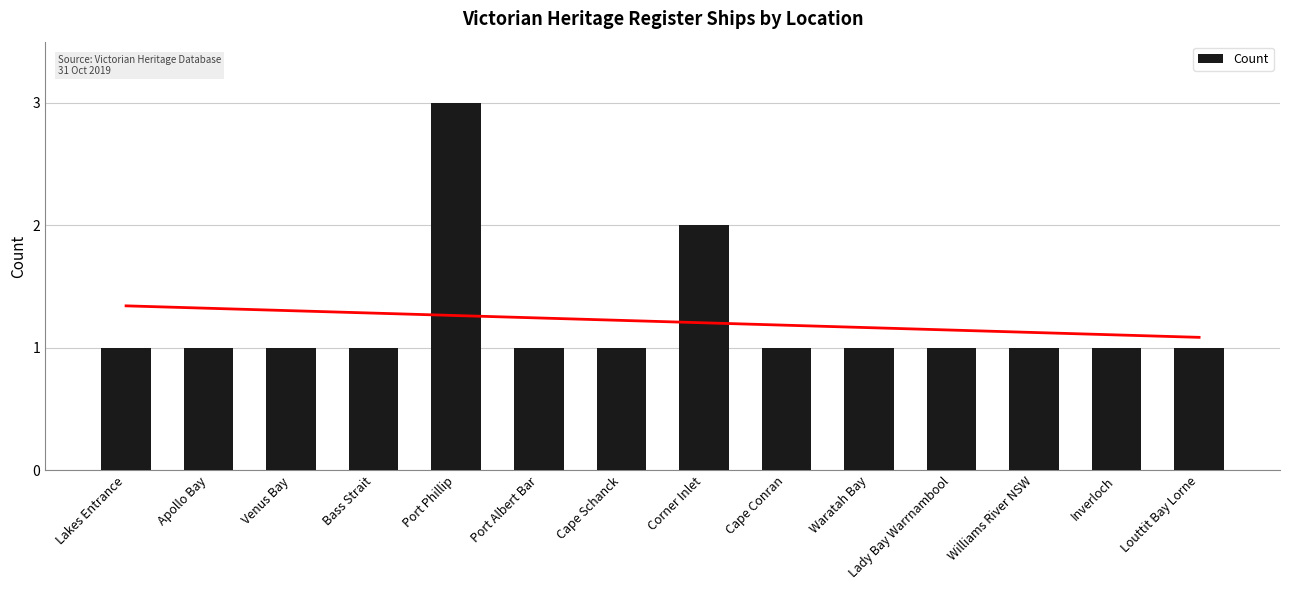

Rank the categories by value from lowest to highest.

Lakes Entrance, Apollo Bay, Venus Bay, Bass Strait, Port Albert Bar, Cape Schanck, Cape Conran, Waratah Bay, Lady Bay Warrnambool, Williams River NSW, Inverloch, Louttit Bay Lorne, Corner Inlet, Port Phillip